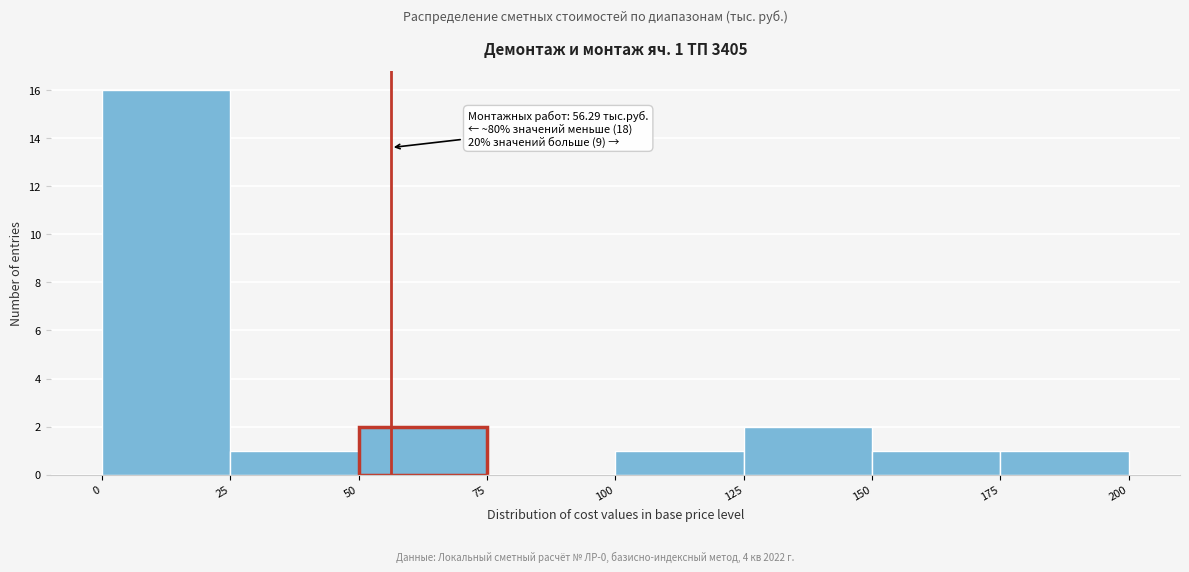

Over which range of the x-axis is the bar tallest?

0 to 25